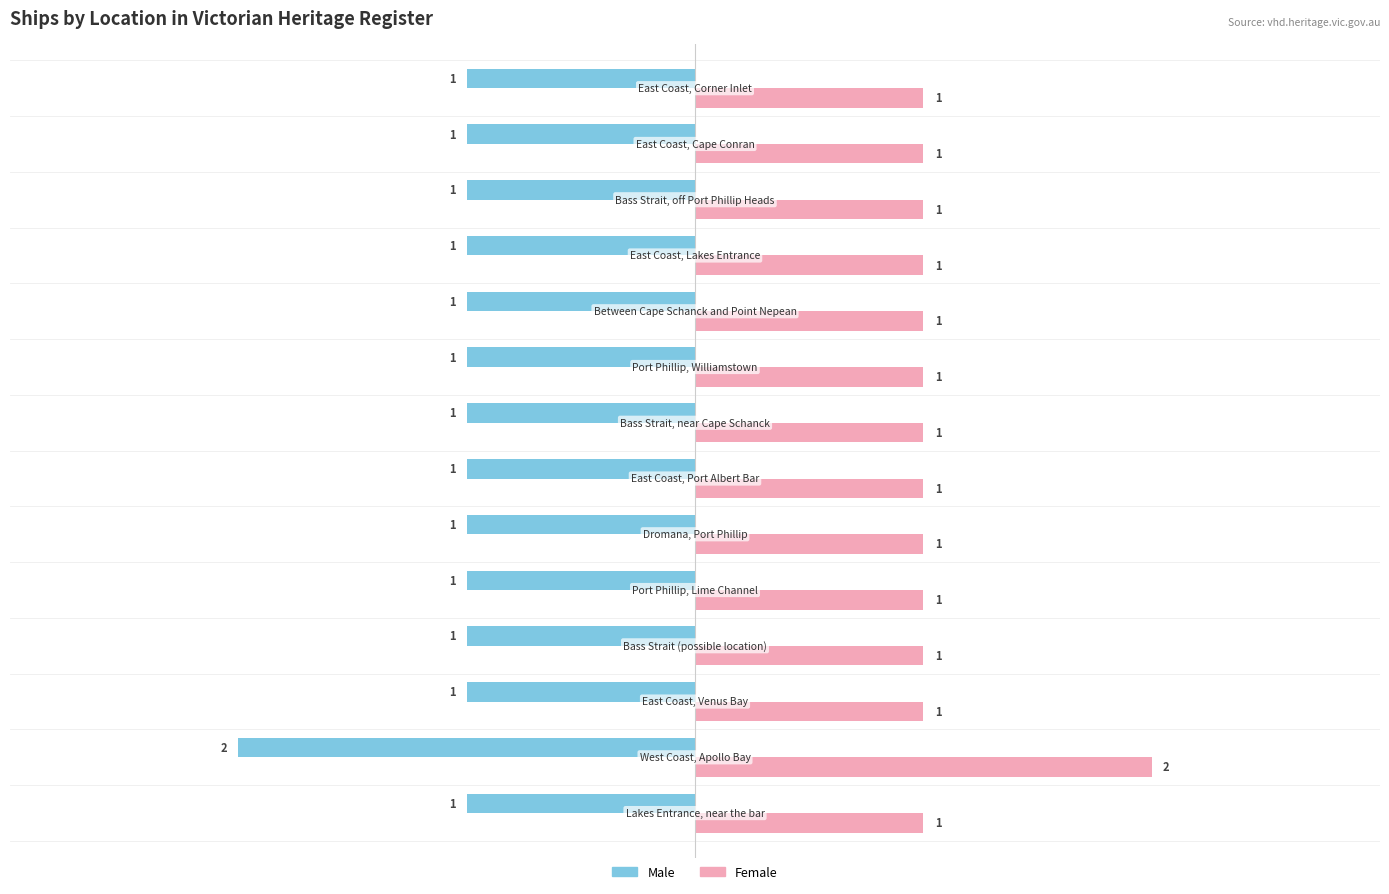

Rank the series by their average value, from highest to lowest.

Female, Male